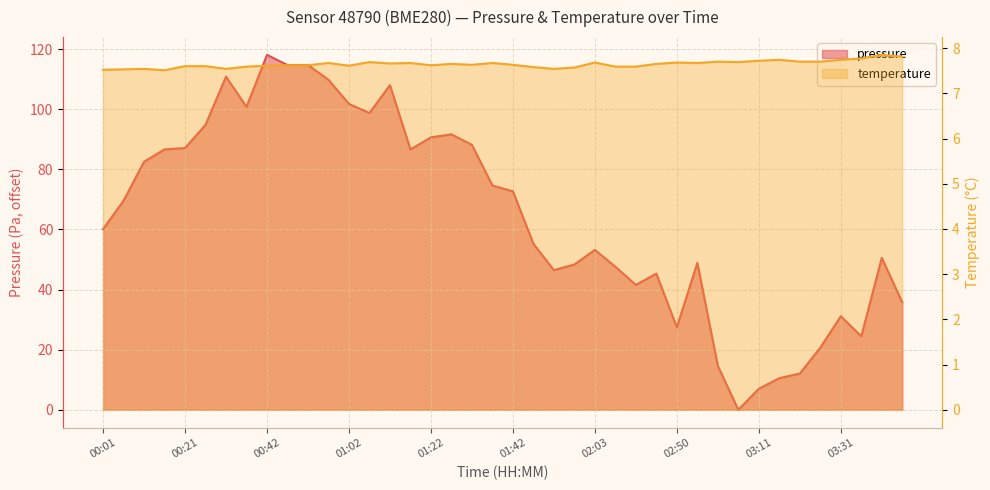

At how many categories does at least one series exceed 38?

30